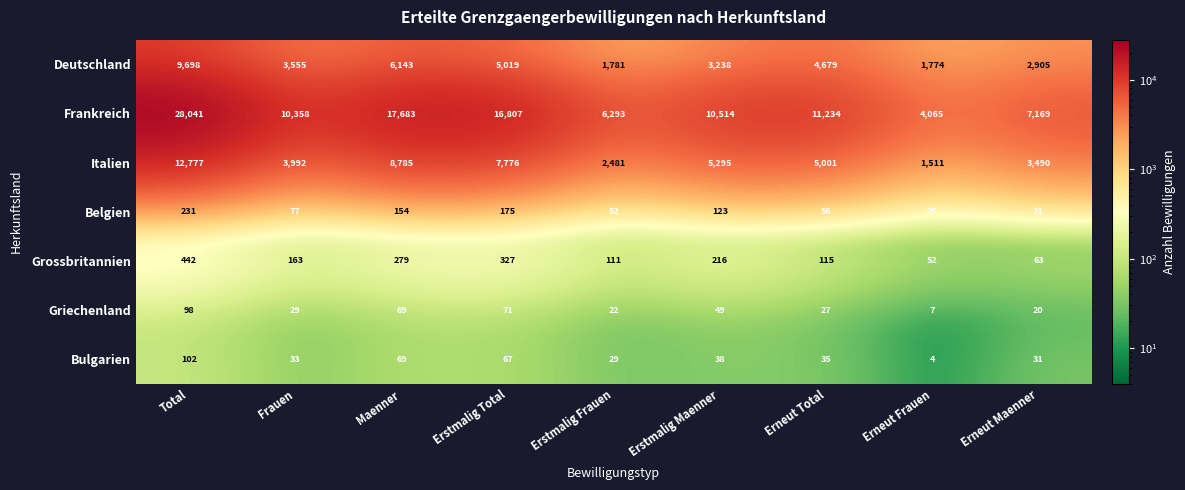

At which category is the sum across all series the highest?

Total